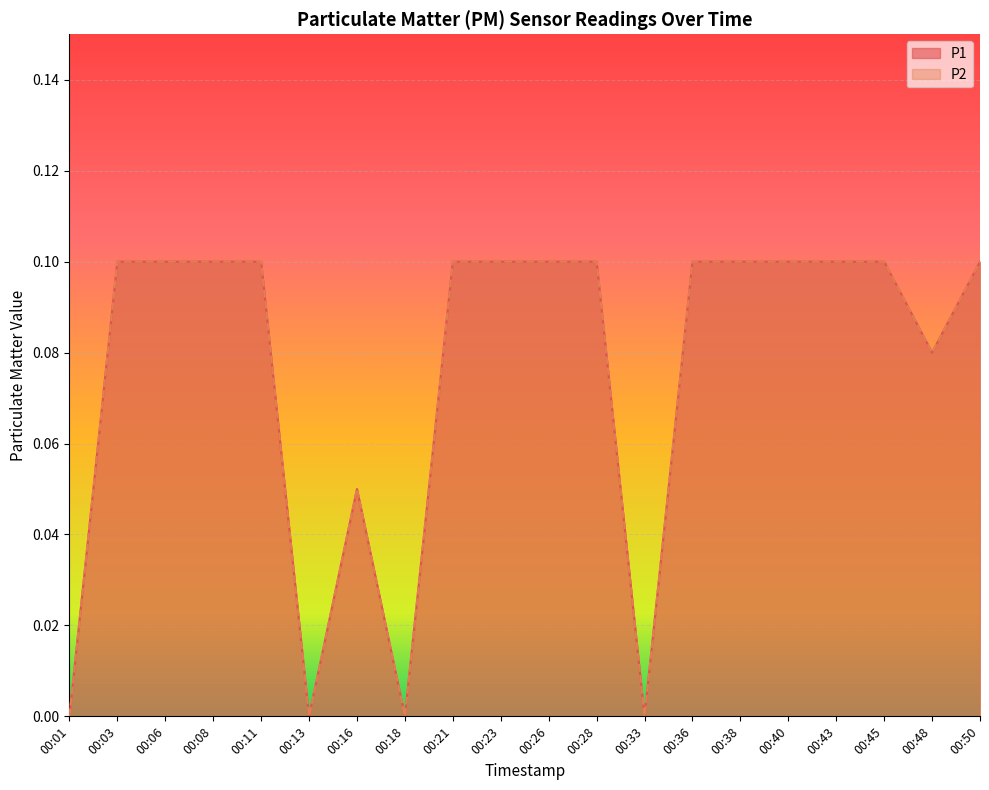

True or false: P1 and P2 cross at least once.

False